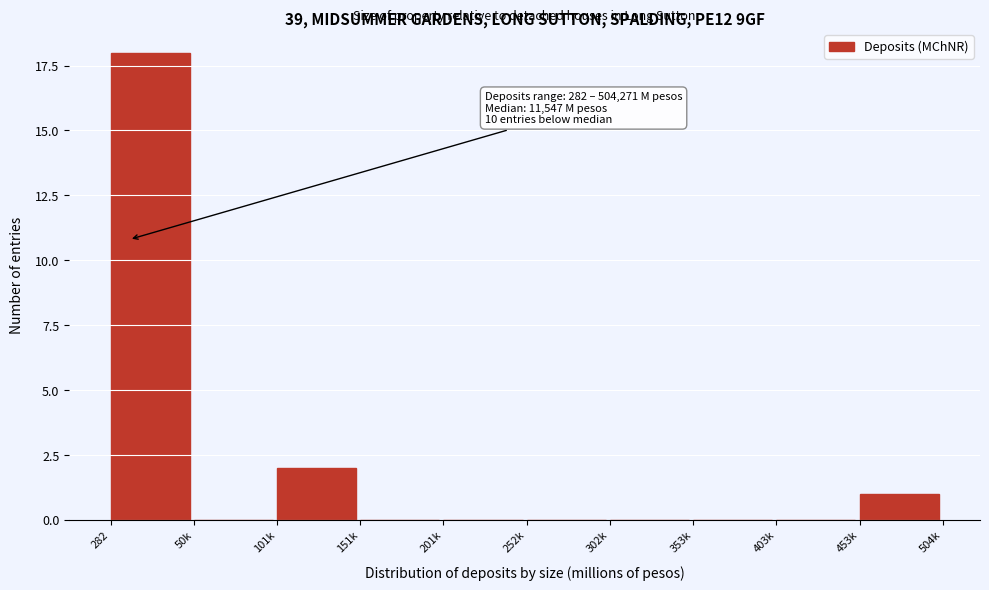

Reading left to right, what are all the values shown in this chart?

282=18	50k=0	101k=2	151k=0	201k=0	252k=0	302k=0	353k=0	403k=0	453k=1